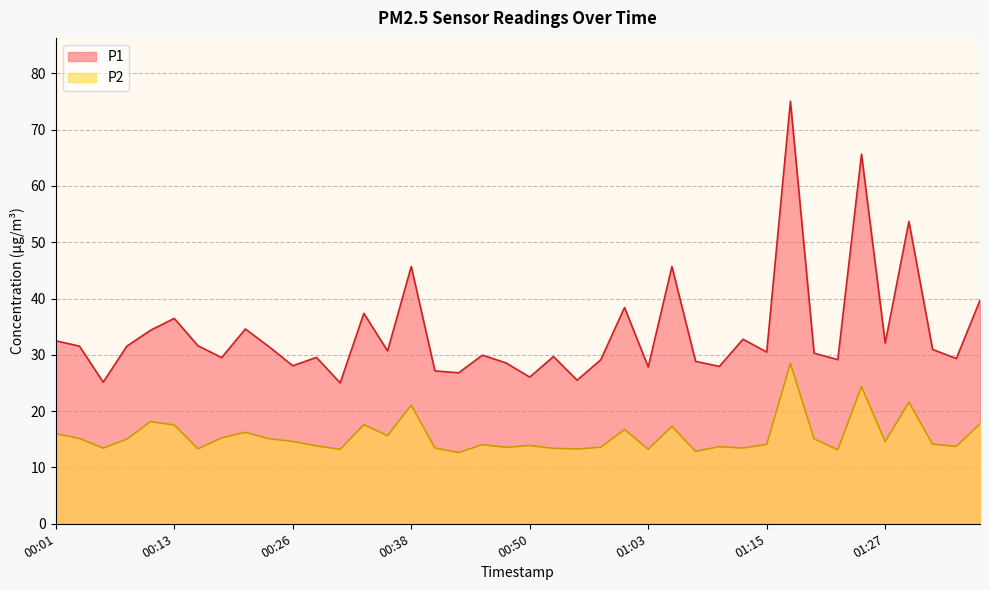

At which label does P2 first exceed 14?

00:01